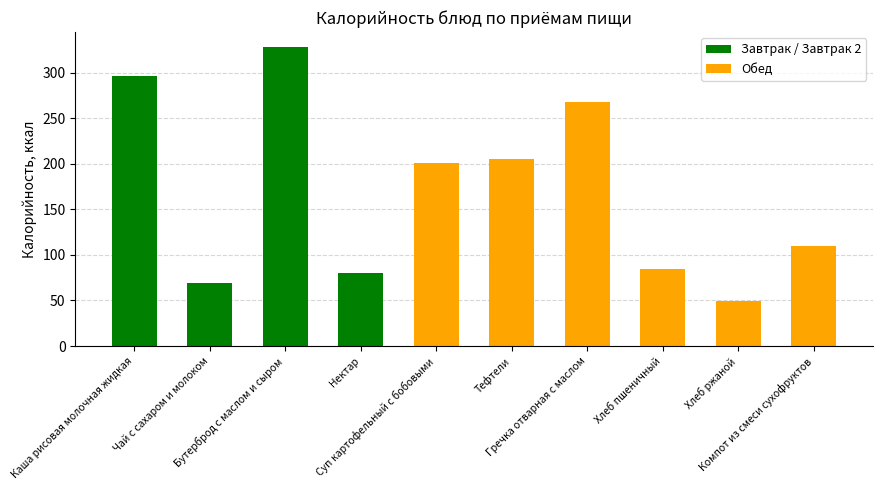

Where is the data nearest to the value 188?

Суп картофельный с бобовыми